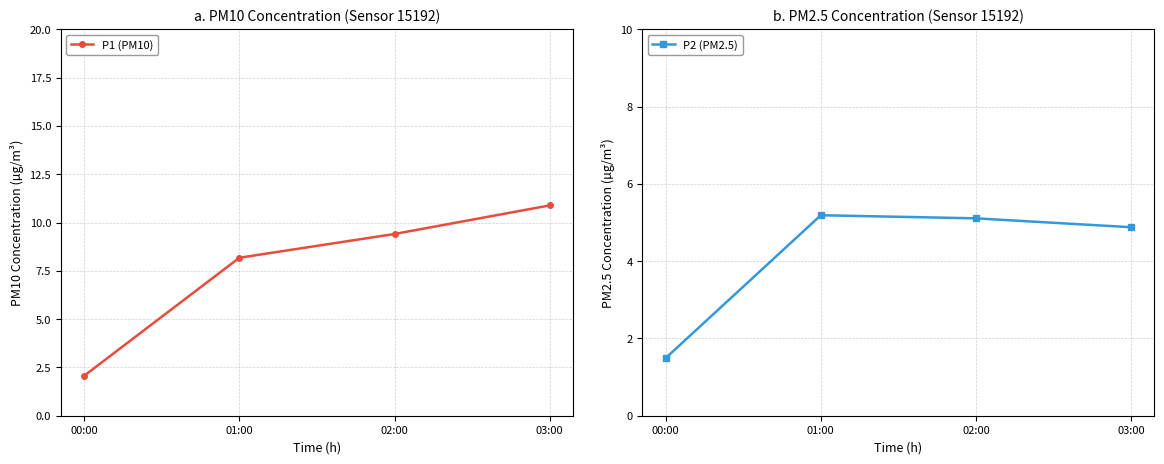

What is the value of the P1 (PM10) point at the 1st from the left?

2.1